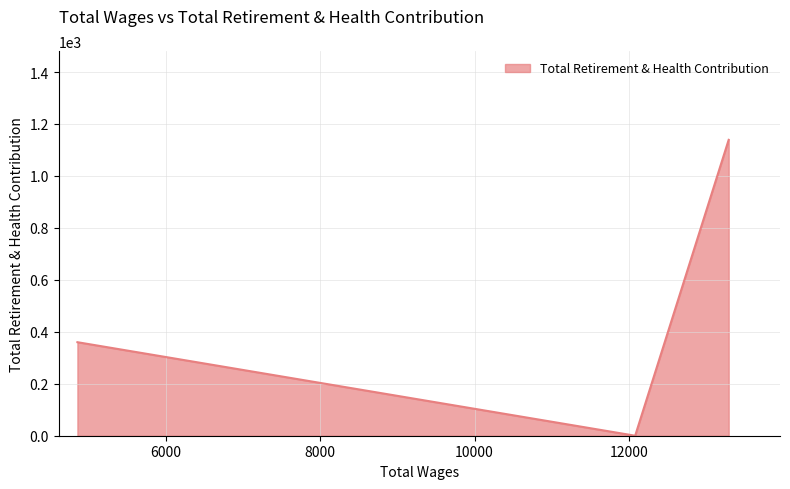

What is the greatest value displayed?

1139